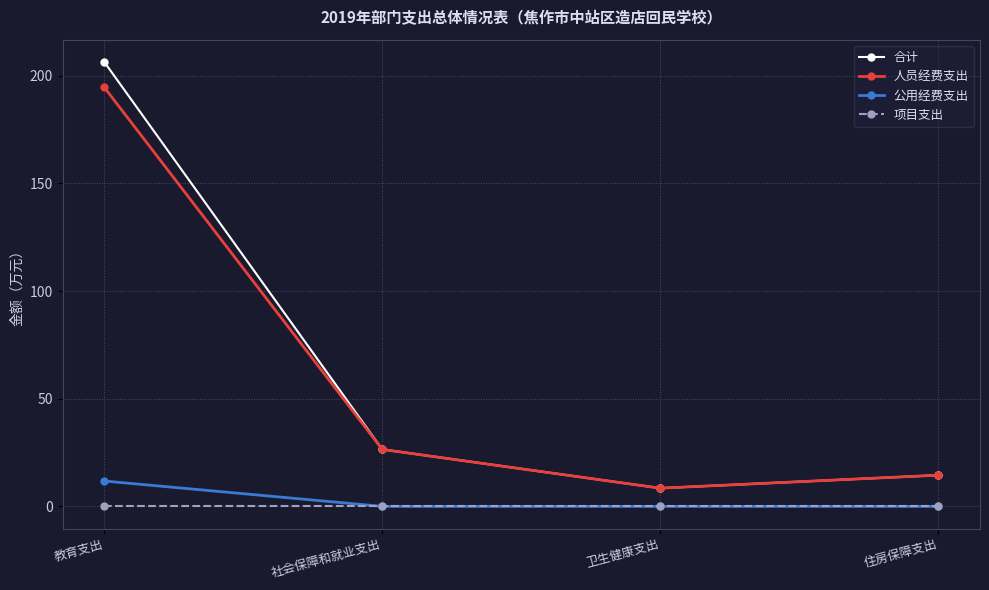

What position from the left is 社会保障和就业支出?

2